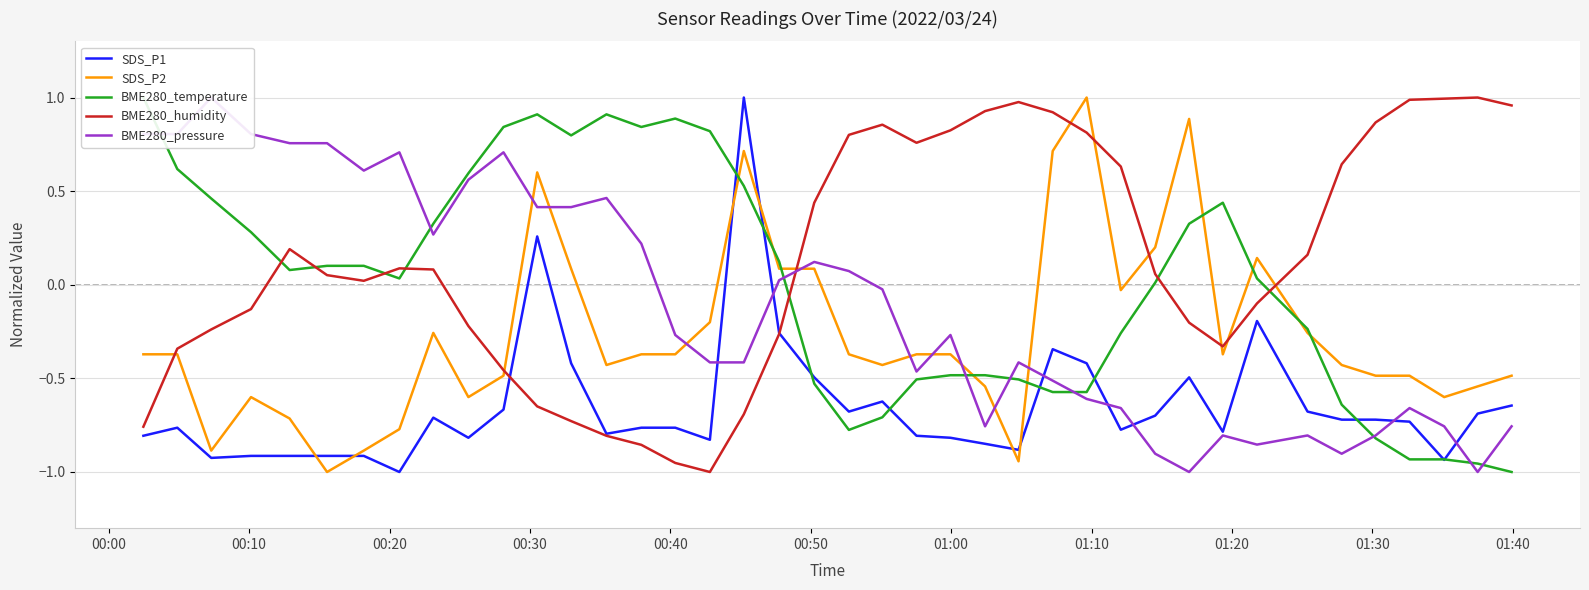

Which series has the largest range (max minus min)?

SDS_P1